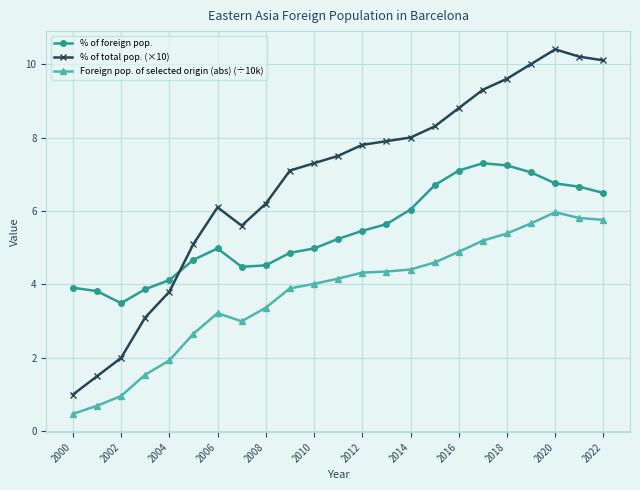

True or false: % of foreign pop. has more than 0 interior local peaks.

True